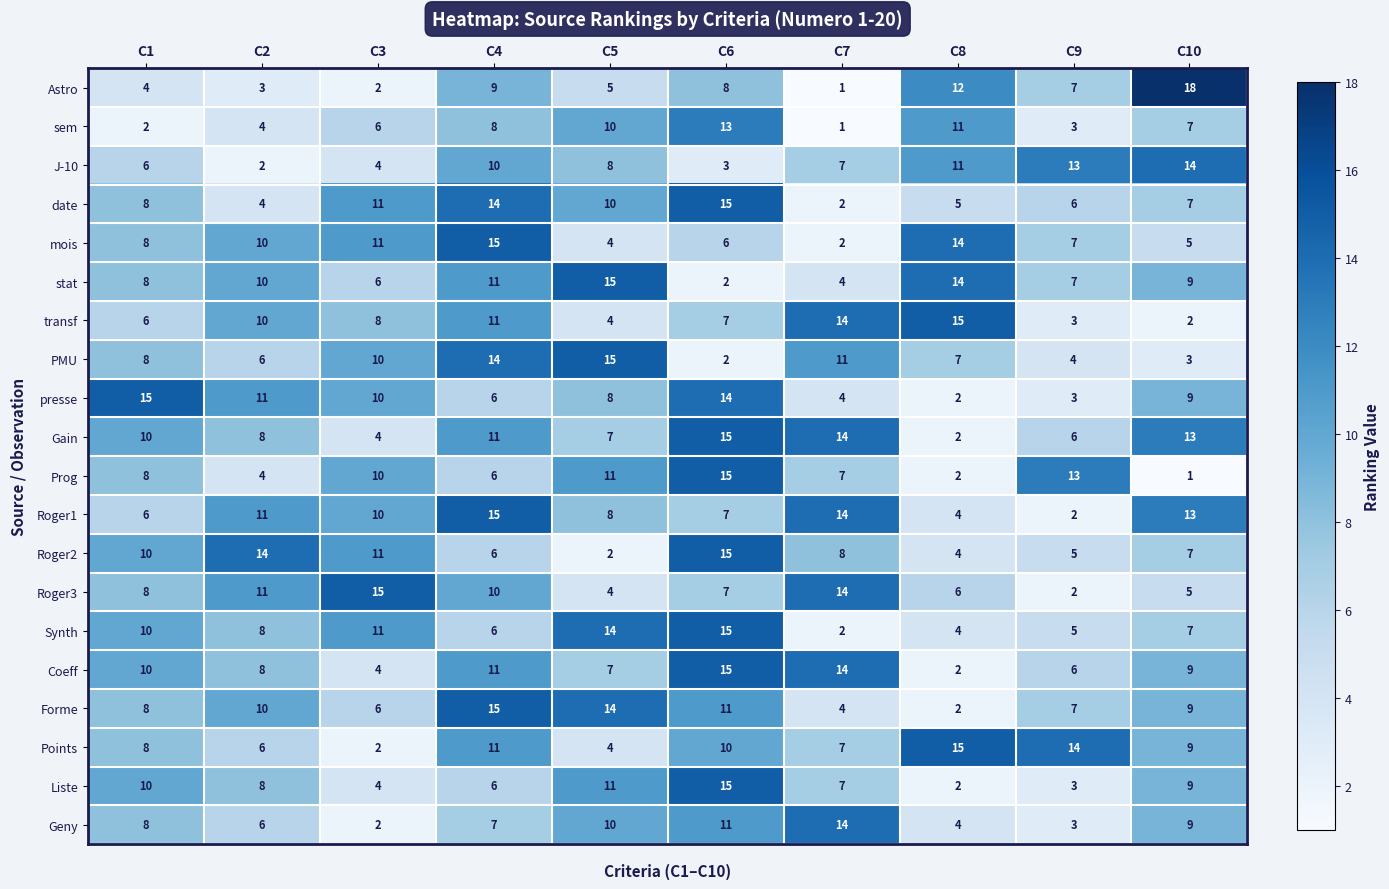

What is the difference between the highest and lowest values at C5?

13